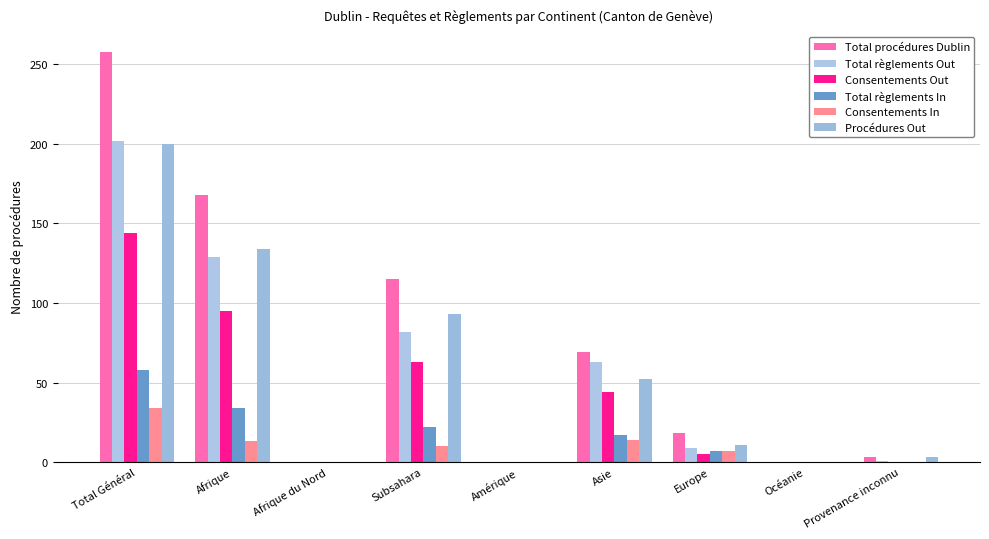

At how many categories does at least one series exceed 19?

4